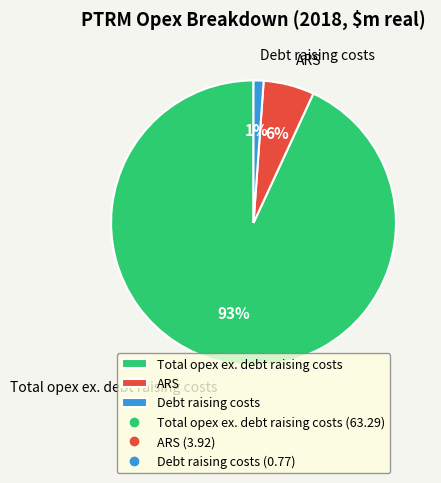

To the nearest percent, what percentage of the pie is ARS?

6%